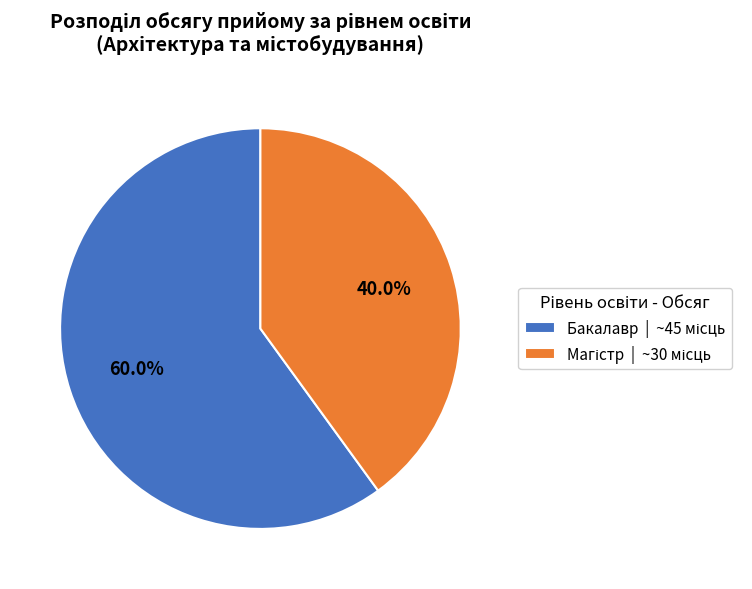

Does any single category account for the majority?

Yes